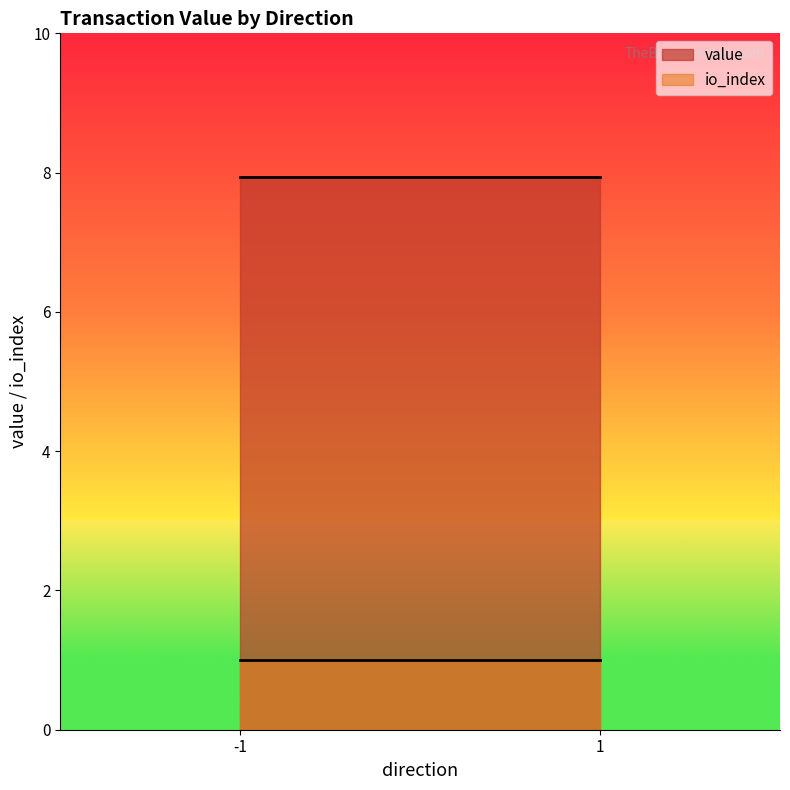

True or false: io_index and value cross at least once.

False